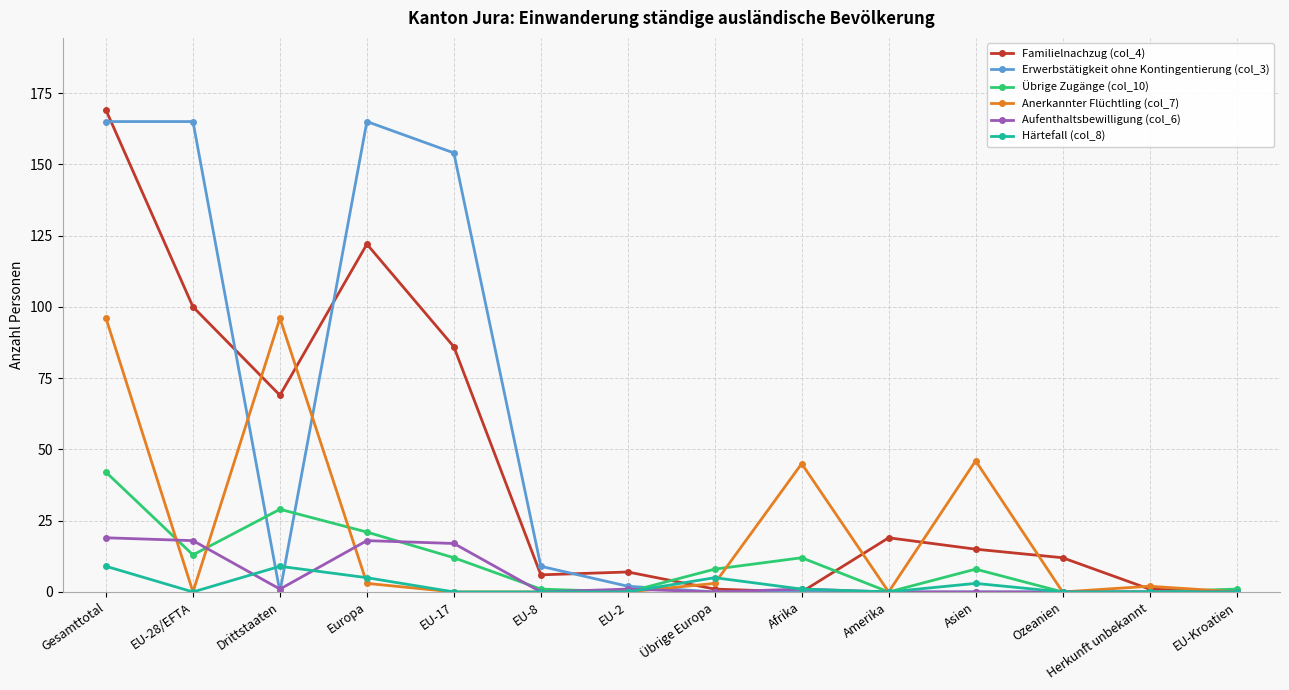

True or false: Familielnachzug (col_4) has a value of 6 at EU-8.

True